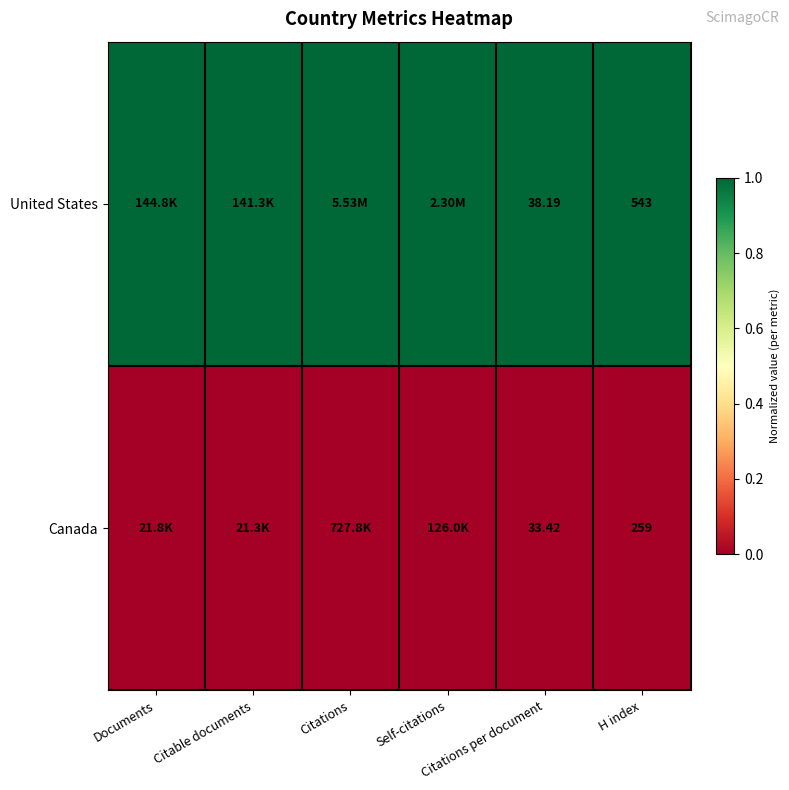

The United States series shows 0 at Citable documents. True or false?

False